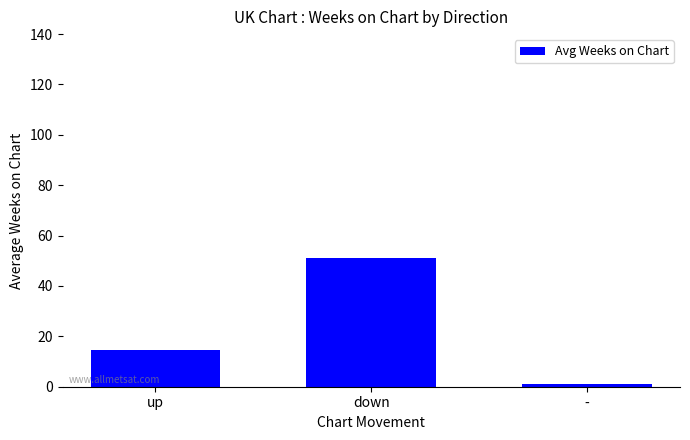

Which category has the highest value across all series?

down